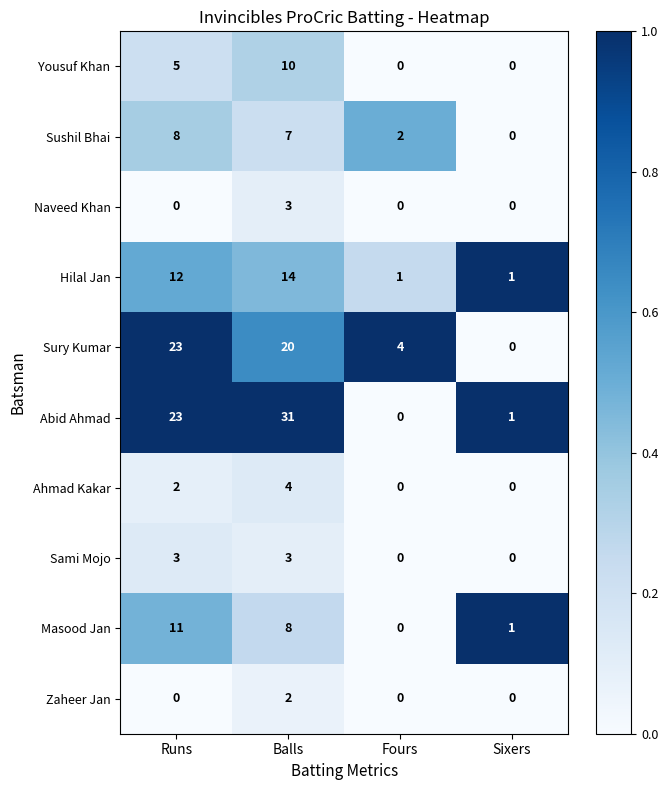

What is the maximum value shown in the chart?

31